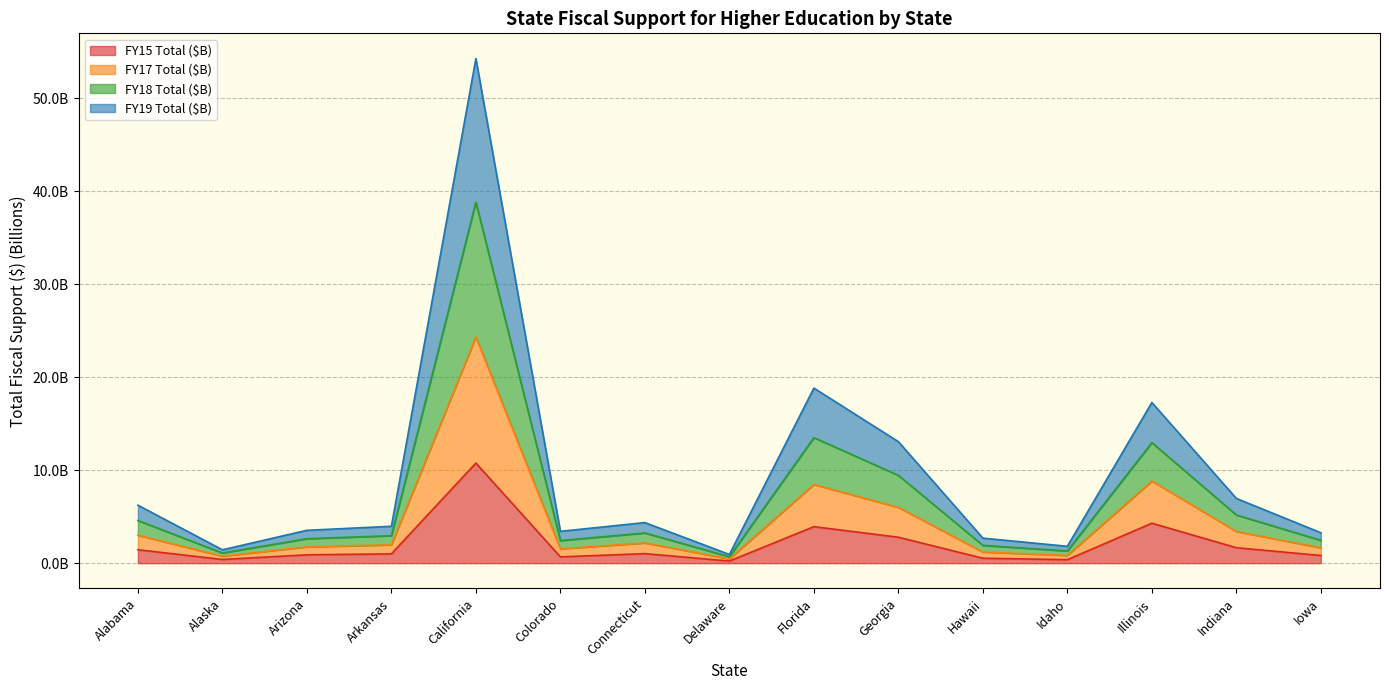

Where is the first local maximum for FY15 Total ($B)?

California